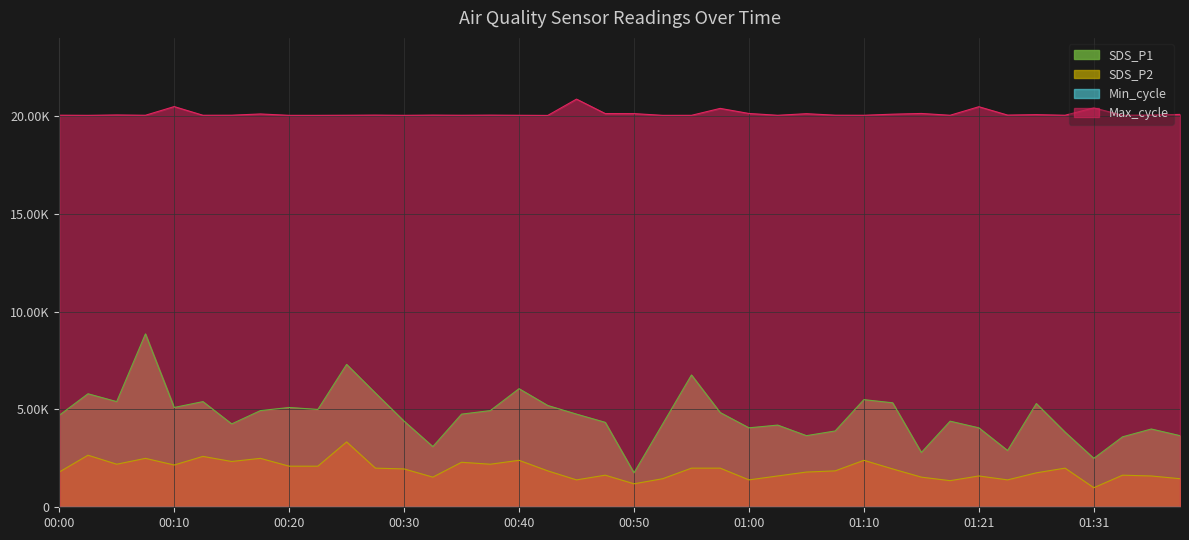

How many lines are shown in the chart?

3